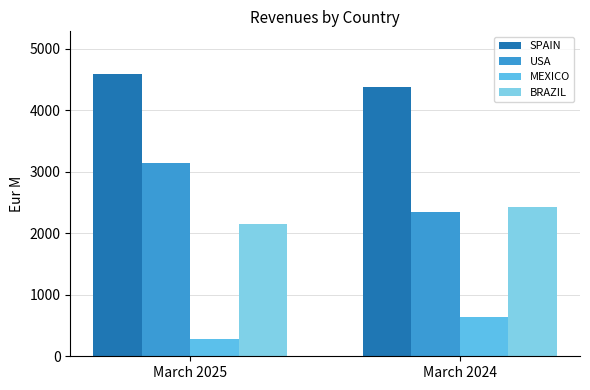

Reading left to right, extract all data points from this chart.

SPAIN: March 2025=4591.6	March 2024=4374.7
USA: March 2025=3144.7	March 2024=2345.6
MEXICO: March 2025=281.8	March 2024=633.1
BRAZIL: March 2025=2153.5	March 2024=2422.3